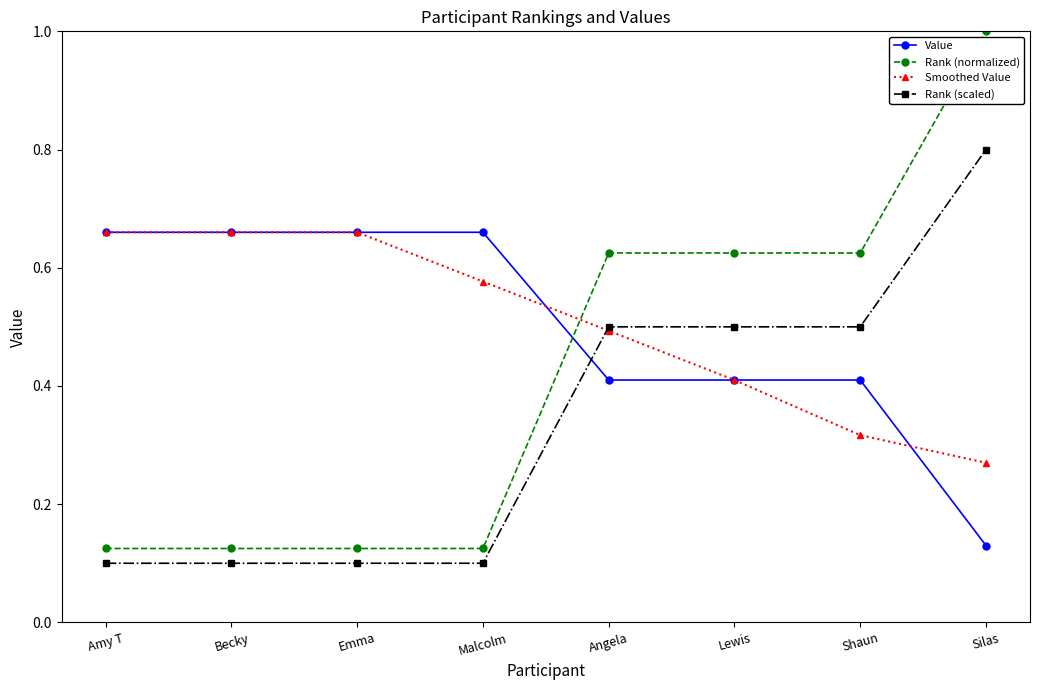

True or false: Smoothed Value has more than 1 interior local peaks.

False